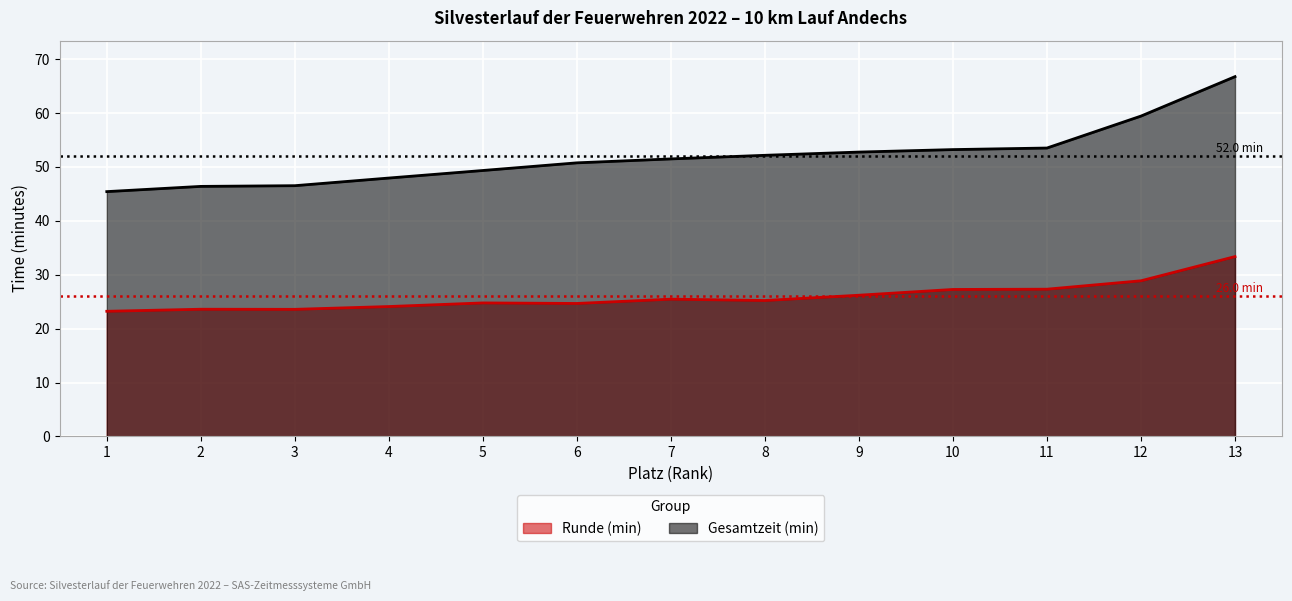

How many lines are shown in the chart?

2